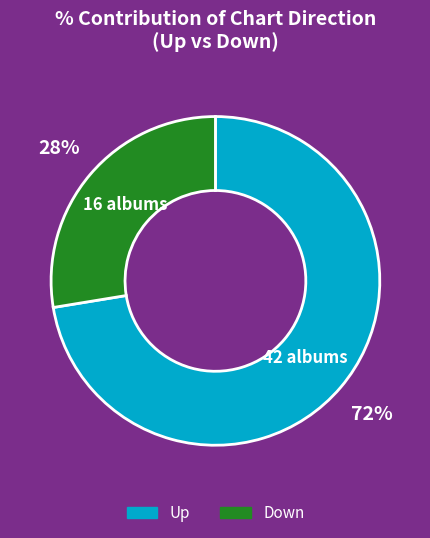

Which has a higher value, Up or Down?

Up